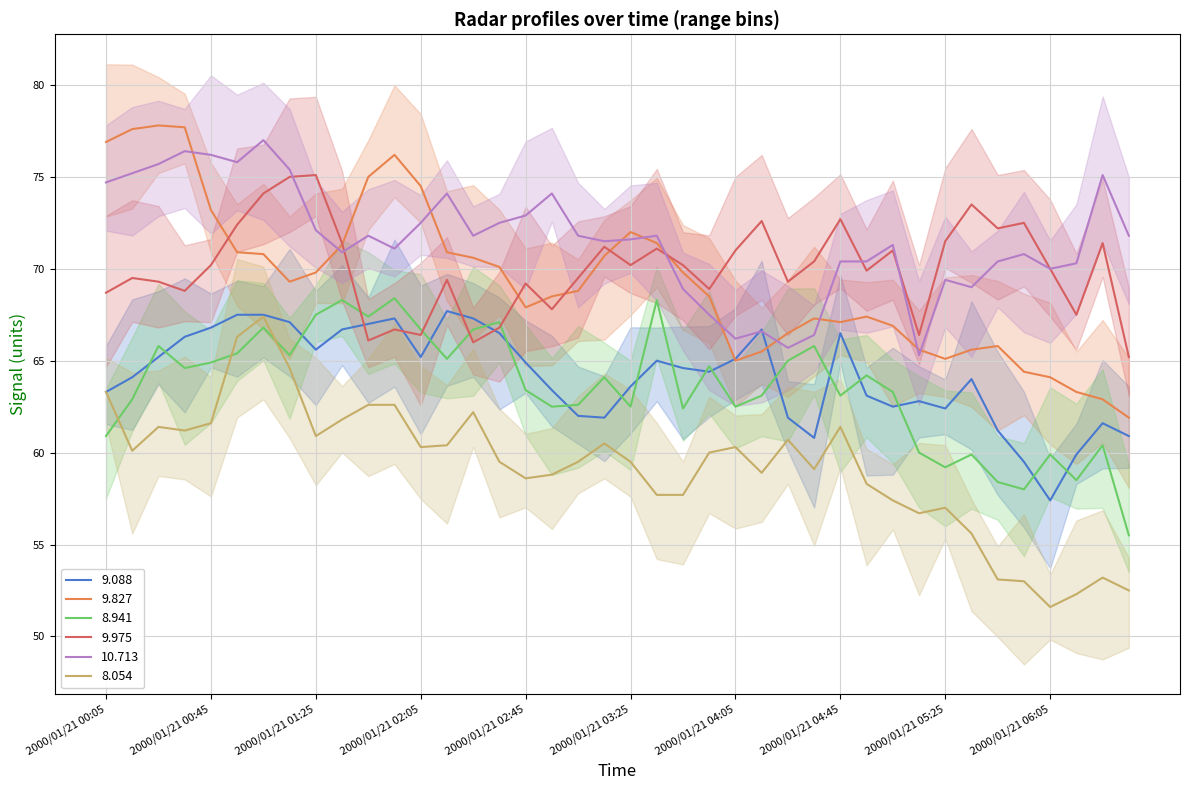

Which series has the widest spread of values?

9.827